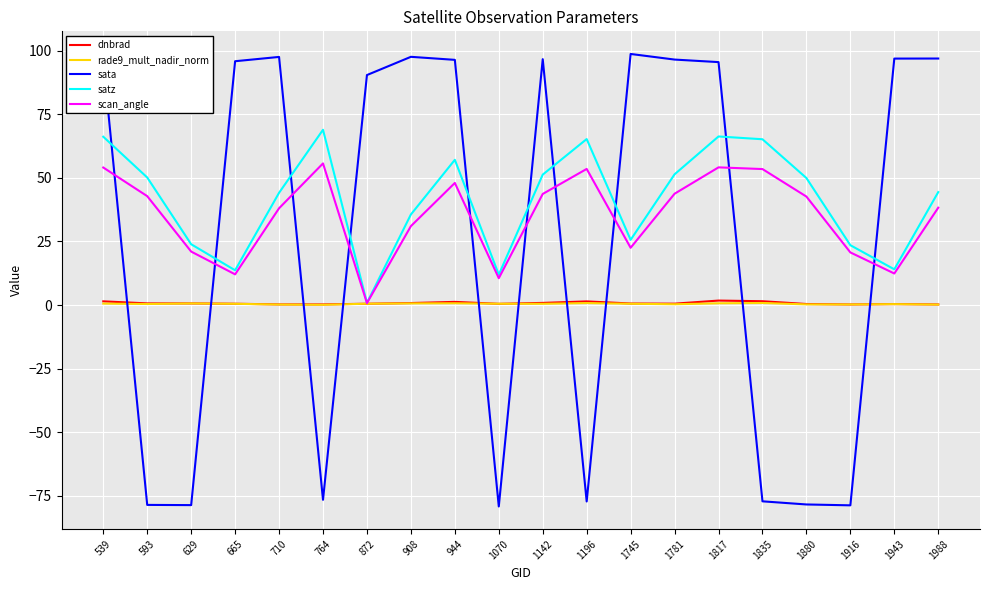

What is the total value across all series at 1943?

124.1